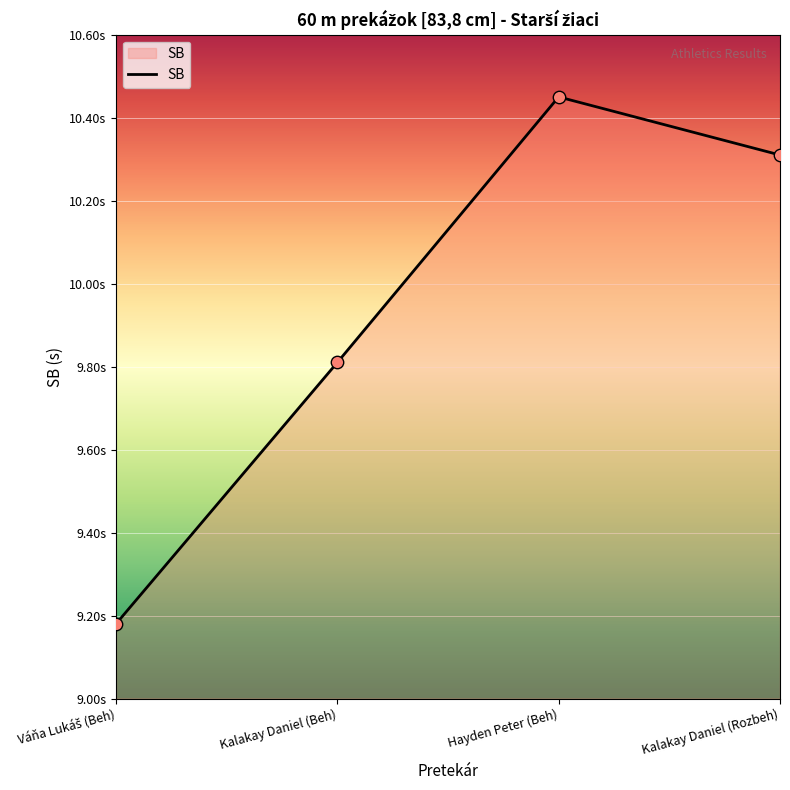

What is the ratio of the value at Kalakay Daniel (Beh) to the value at Kalakay Daniel (Rozbeh)?

1.0